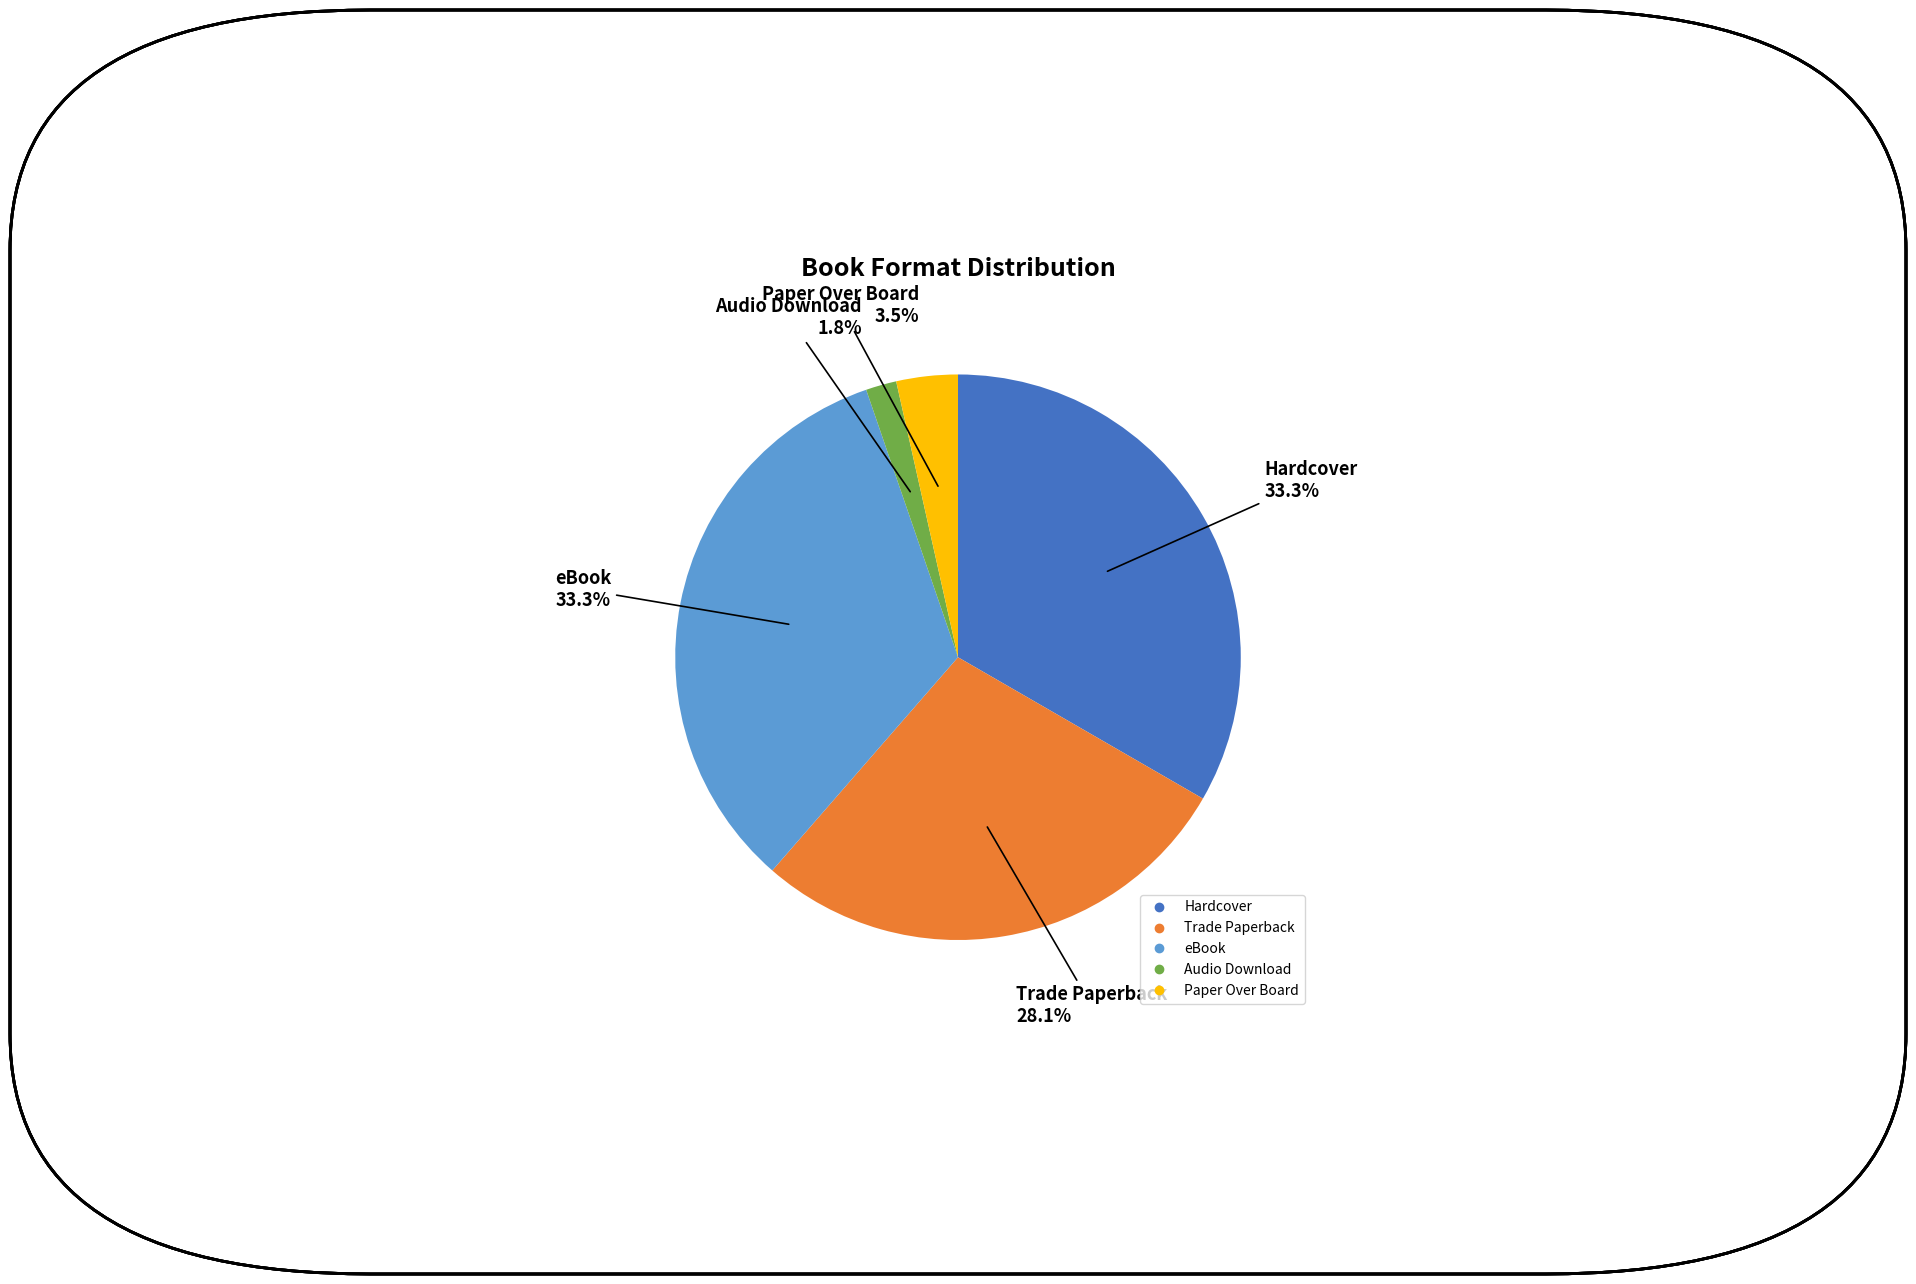

Which category has the smallest portion of the pie?

Audio Download